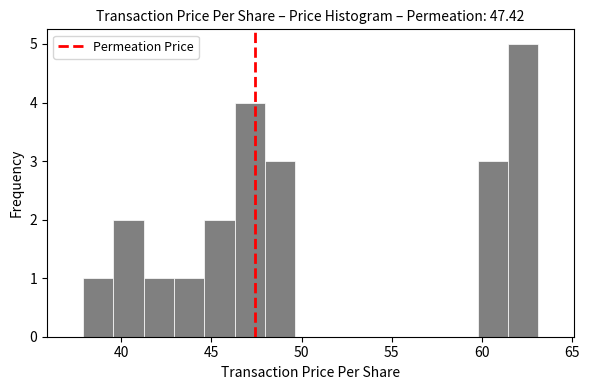

Around what value on the x-axis is the tallest bar? Give the approximate position of its centre, as read against the axis.

62.5